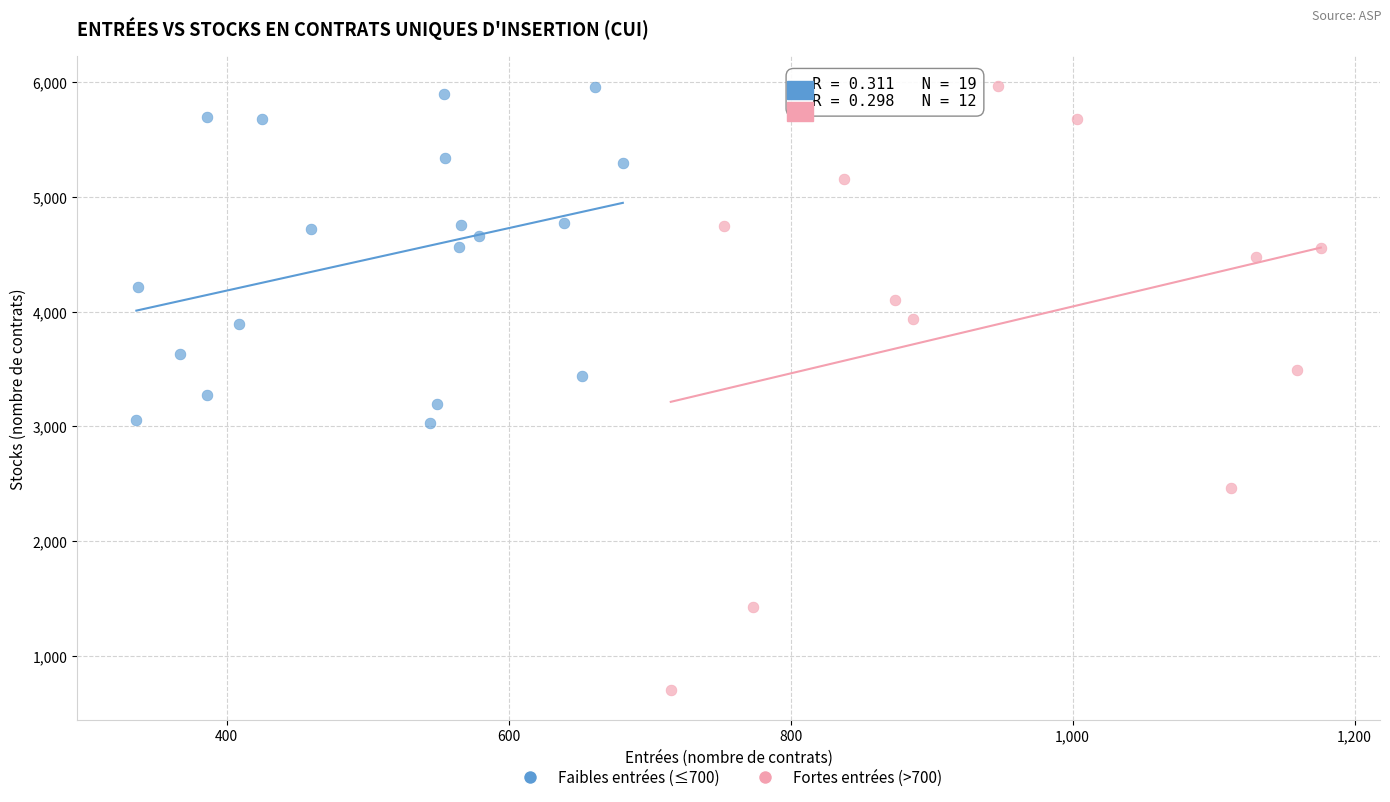

Which series reaches the minimum Y coordinate?

Fortes entrées (>700)